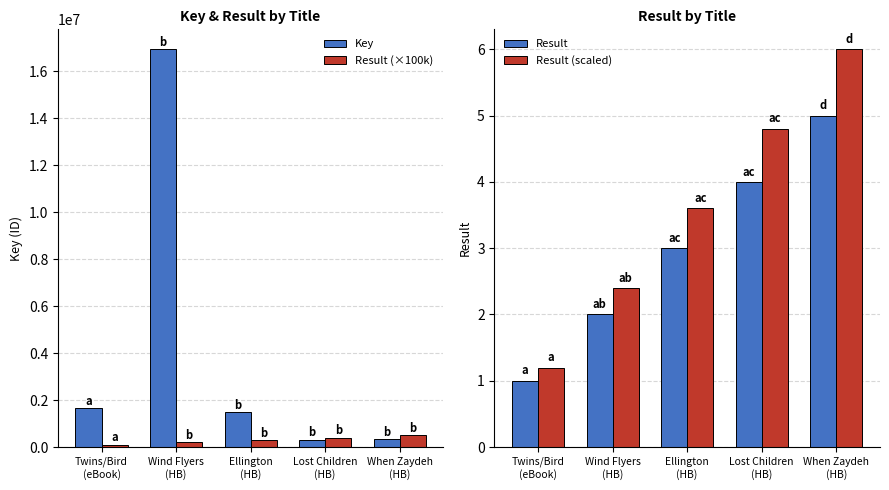

Reading right to left, what are all the values shown in this chart?

Key: When Zaydeh
(HB)=336012.0	Lost Children
(HB)=314619.0	Ellington
(HB)=1485087.0	Wind Flyers
(HB)=16938965.0	Twins/Bird
(eBook)=1664461.0
Result (×100k): When Zaydeh
(HB)=500000.0	Lost Children
(HB)=400000.0	Ellington
(HB)=300000.0	Wind Flyers
(HB)=200000.0	Twins/Bird
(eBook)=100000.0
Result: When Zaydeh
(HB)=5.0	Lost Children
(HB)=4.0	Ellington
(HB)=3.0	Wind Flyers
(HB)=2.0	Twins/Bird
(eBook)=1.0
Result (scaled): When Zaydeh
(HB)=6.0	Lost Children
(HB)=4.8	Ellington
(HB)=3.6	Wind Flyers
(HB)=2.4	Twins/Bird
(eBook)=1.2